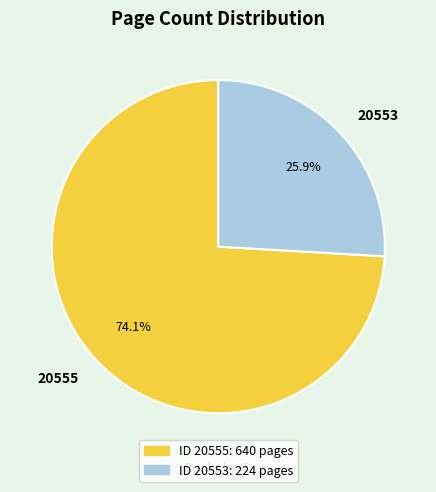

How many slices are in this pie chart?

2